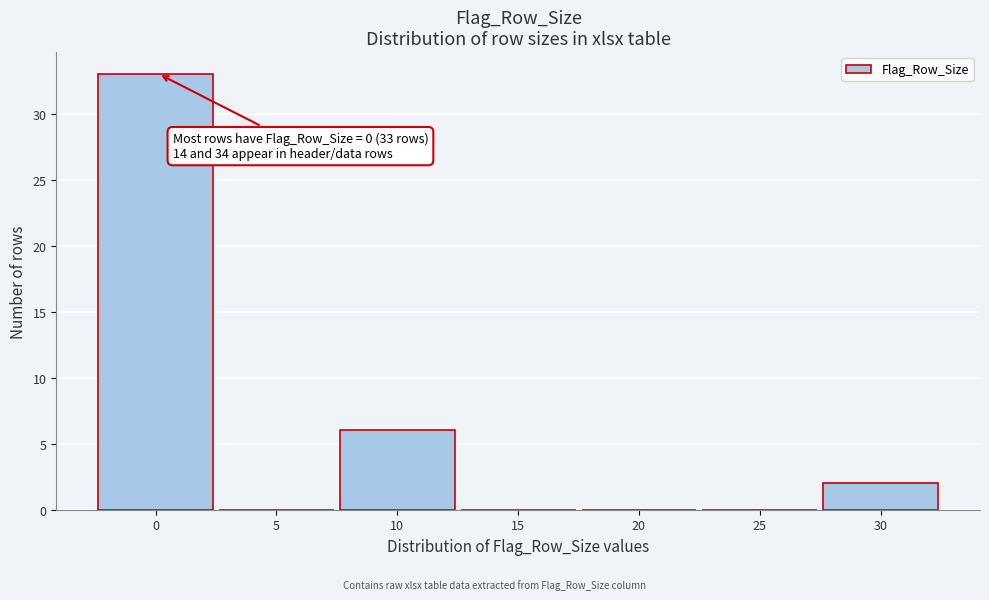

Reading left to right, list all the values displayed in this chart.

0=33	5=0	10=6	15=0	20=0	25=0	30=2